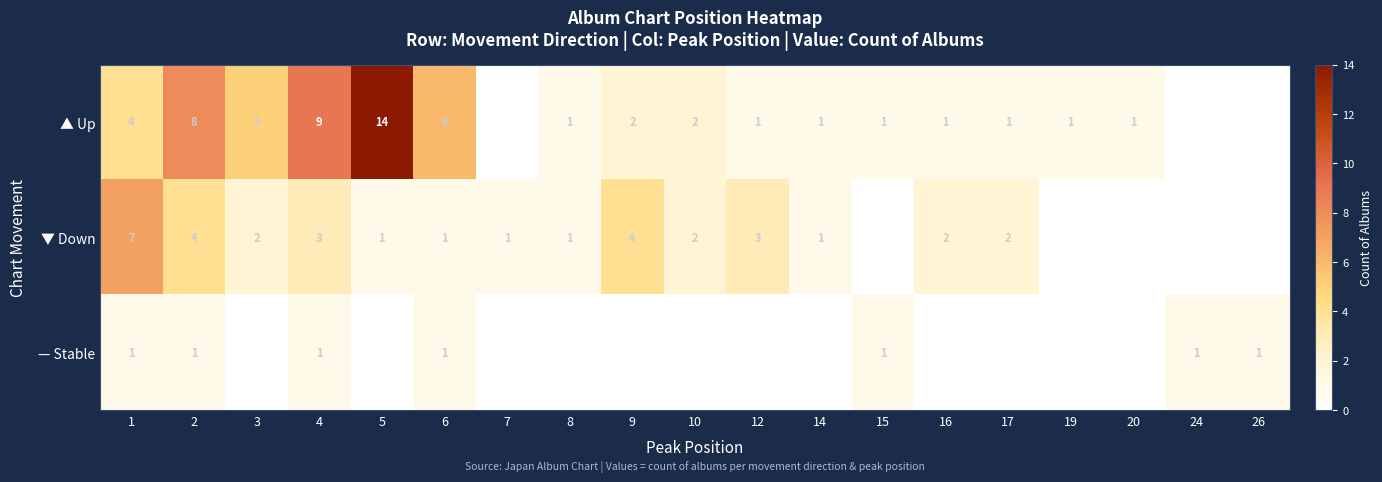

The value of — Stable at 6 is 1. True or false?

True